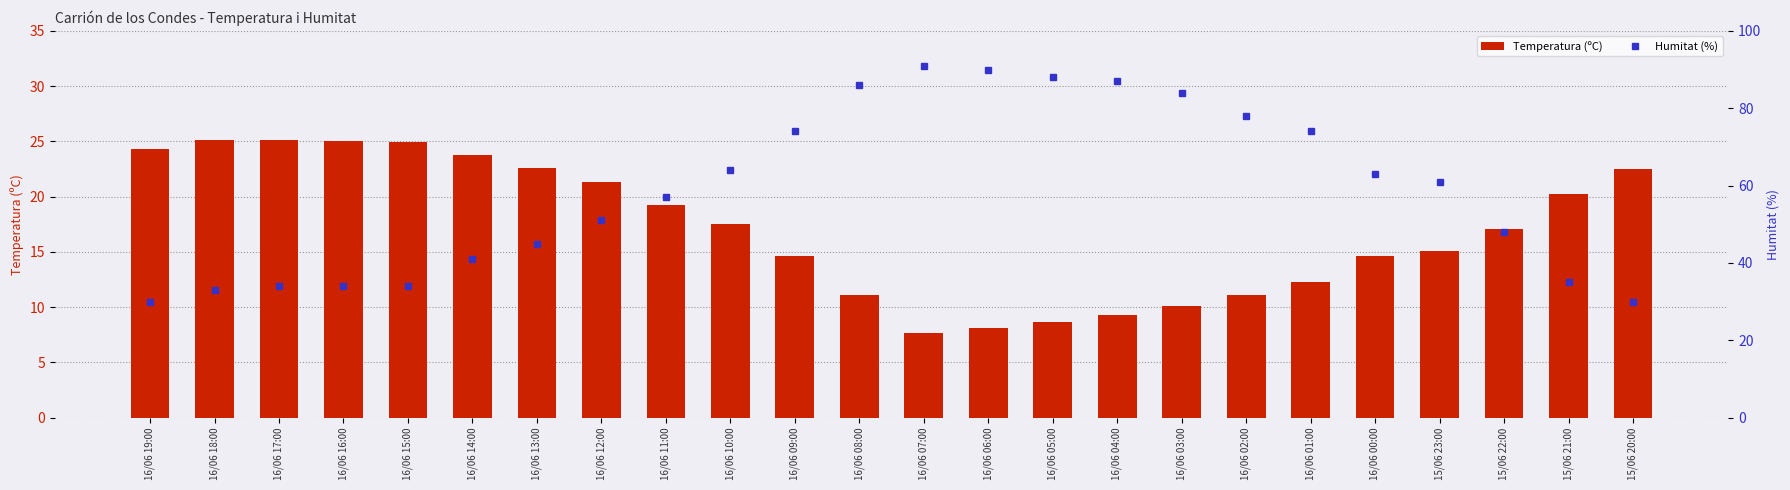

Is it true that Humitat (%) equals 48.0 at 15/06 22:00?

True